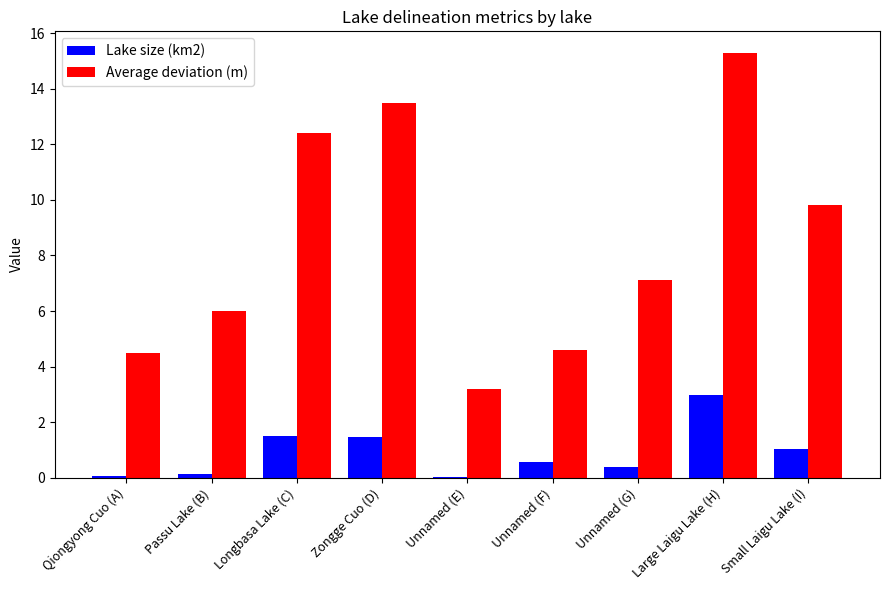

How many groups of bars are there?

9